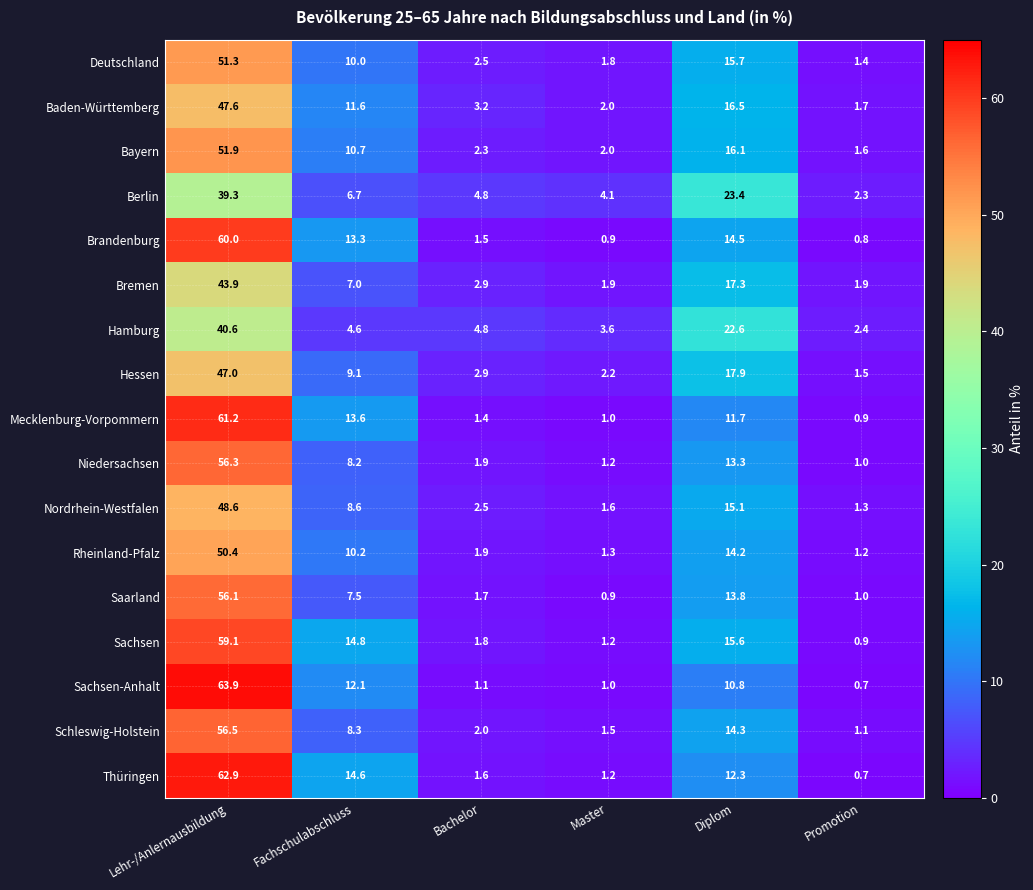

Is it true that Rheinland-Pfalz equals 10.2 at Fachschulabschluss?

True